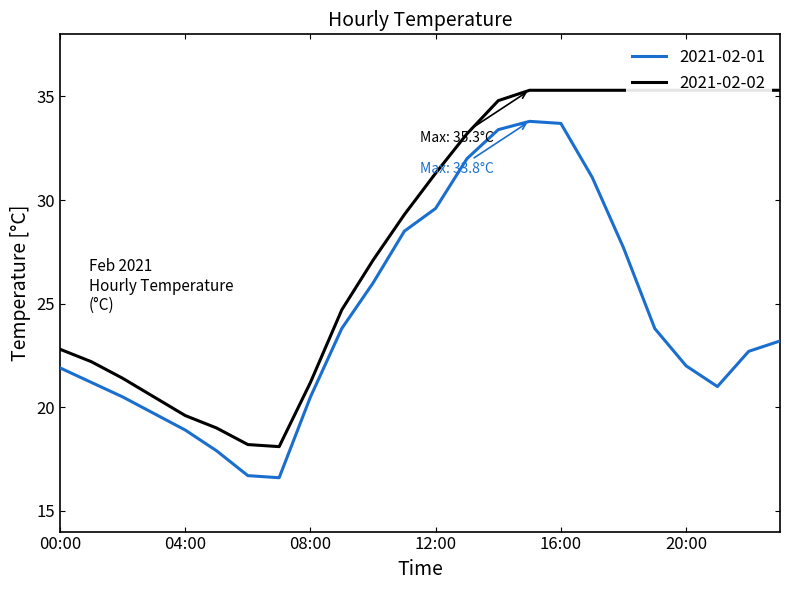

Is this an area chart (filled region under the line)?

No